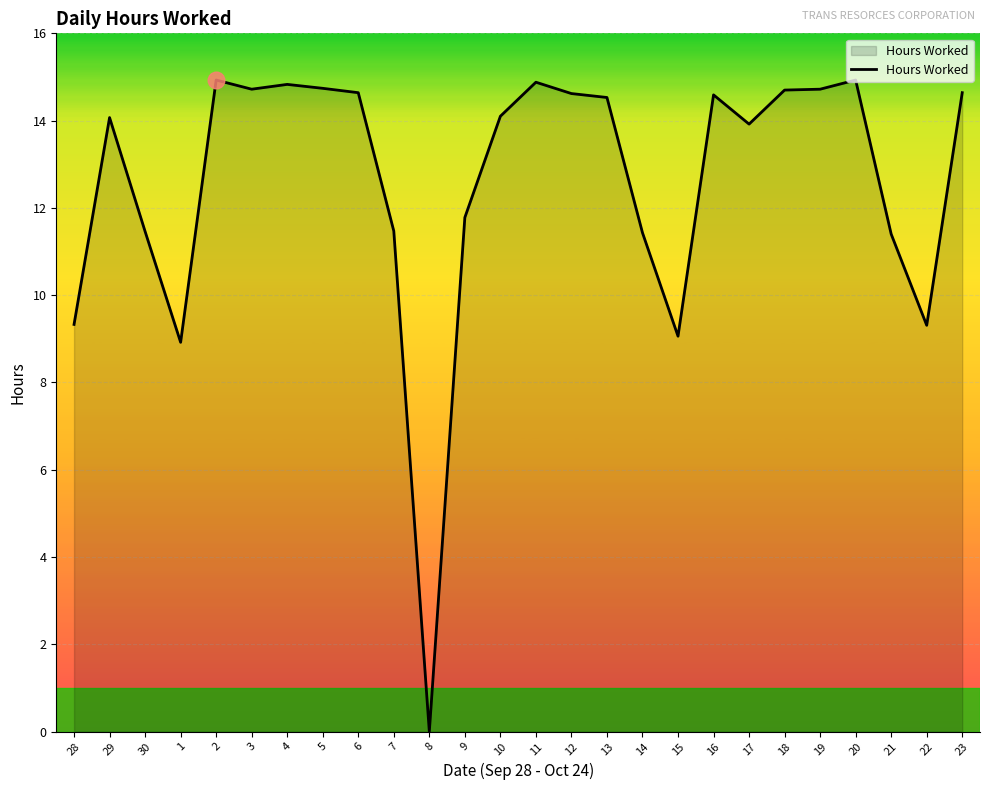

The chart shows a value of 14.7 at 19. True or false?

True